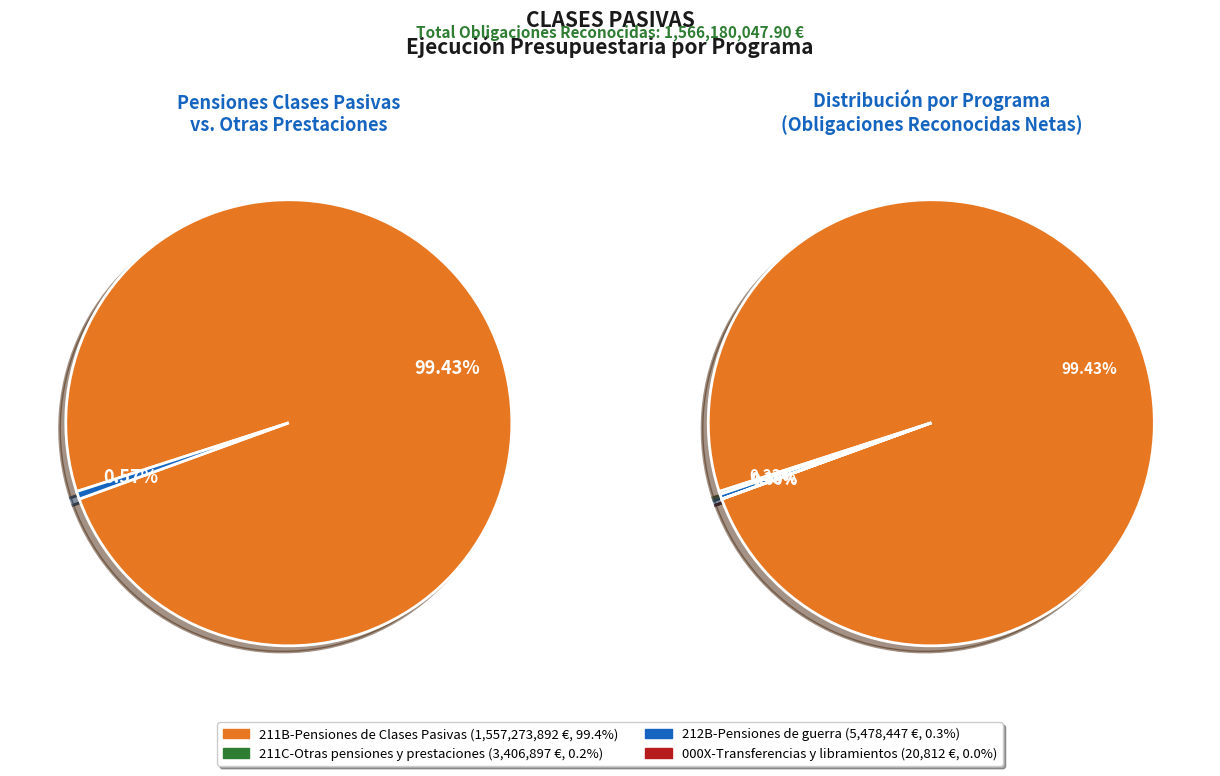

To the nearest percent, what is the difference between the largest and smallest slice percentages?

99%